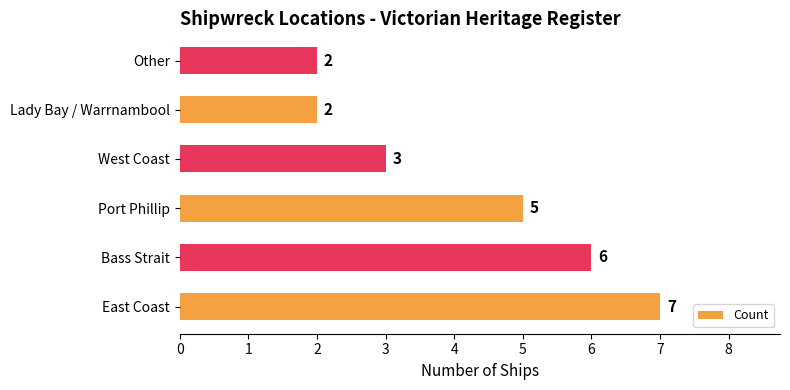

Does the chart contain stacked bars?

No